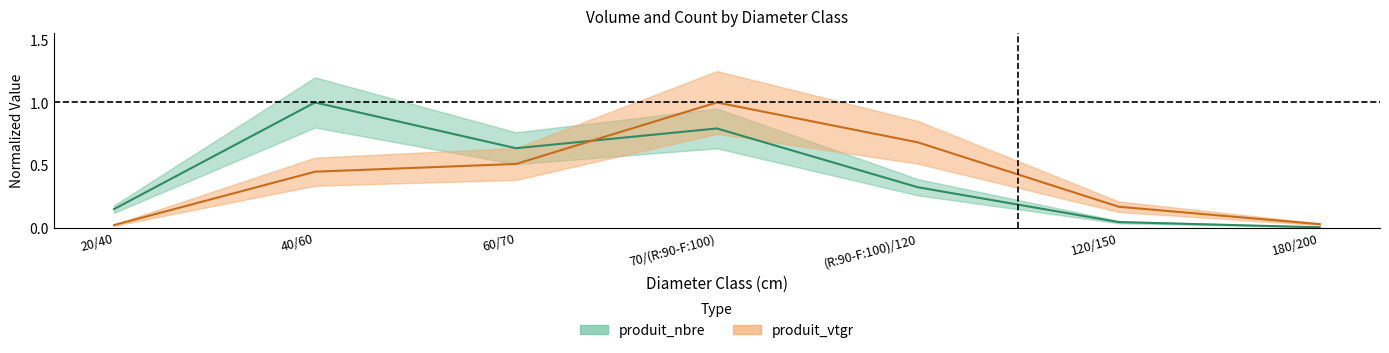

What is the label of the 5th point from the left?

(R:90-F:100)/120